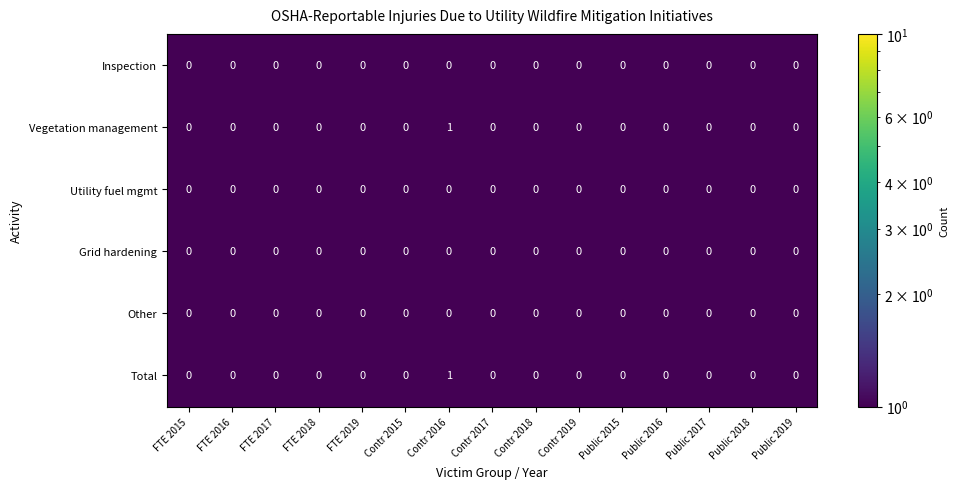

At which category is the sum across all series the highest?

Contr 2016